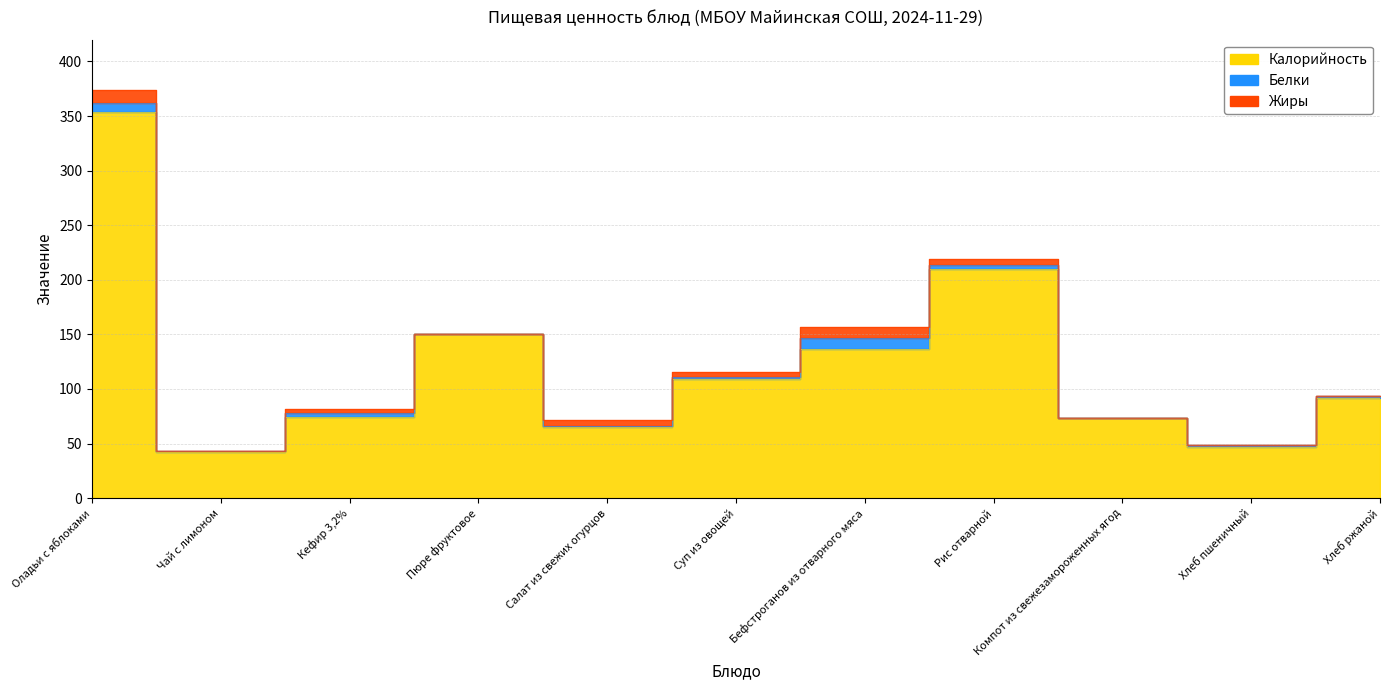

Which series has the widest spread of values?

Калорийность